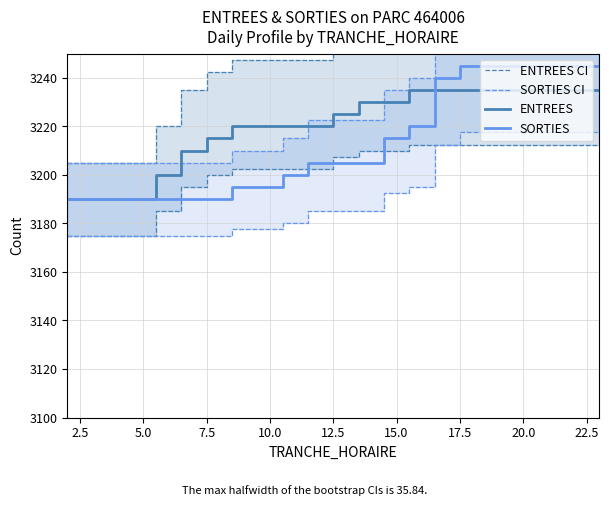

What is the lowest value of the SORTIES series?

3190